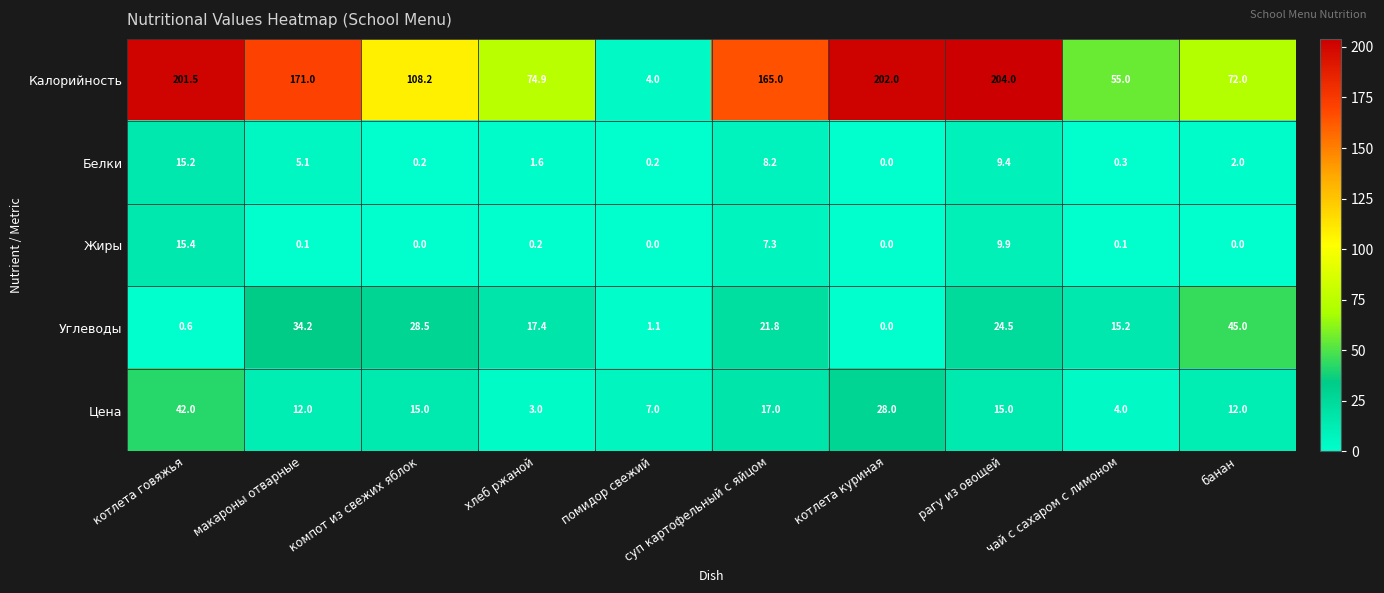

Is it true that Углеводы equals 36.4 at рагу из овощей?

False